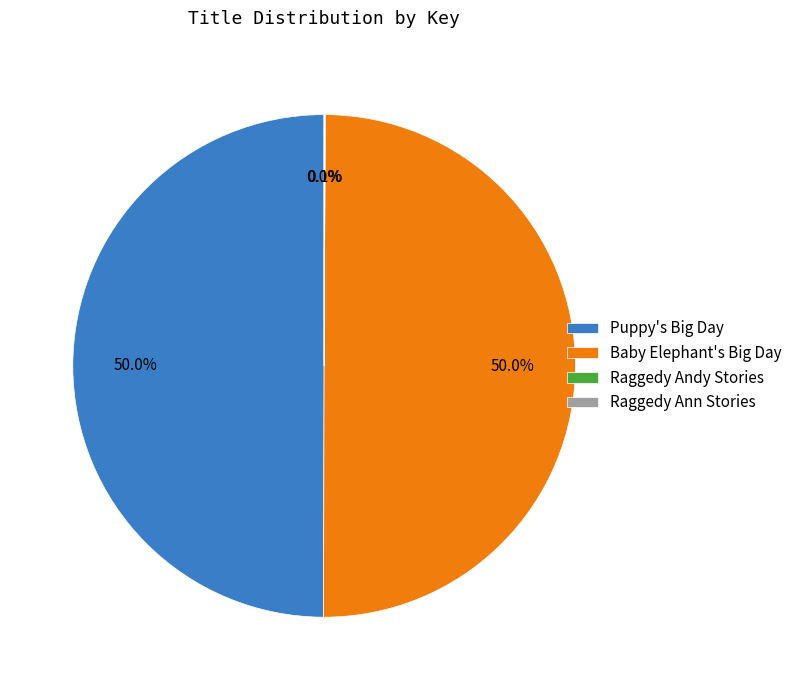

To the nearest percent, what portion does Puppy's Big Day represent?

50%